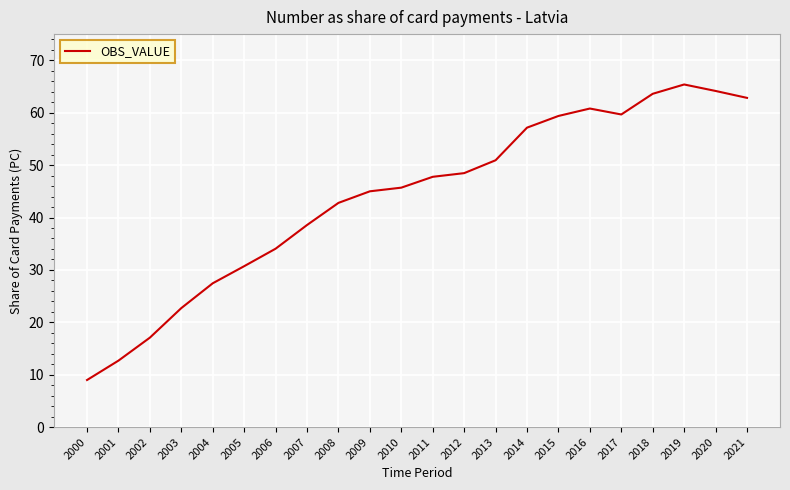

The chart shows a value of 17.1 at 2002. True or false?

True